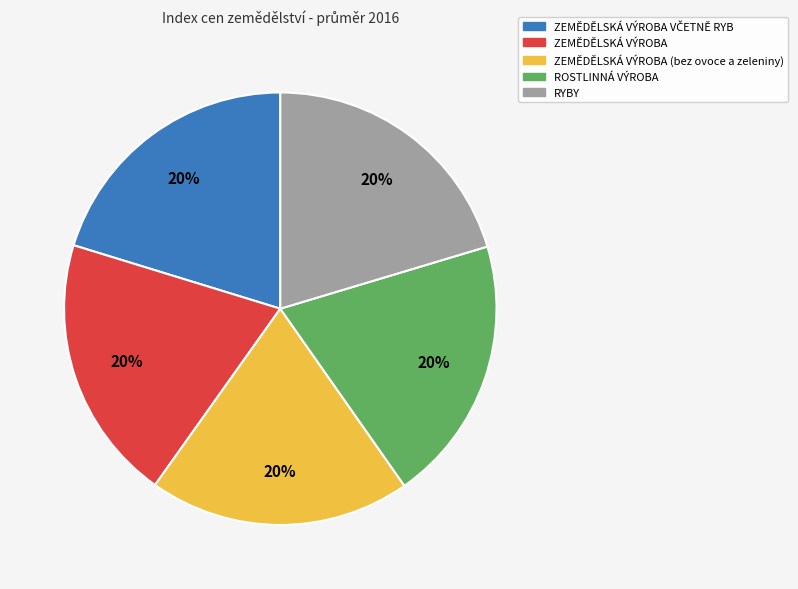

To the nearest percent, what is the average slice percentage?

20%